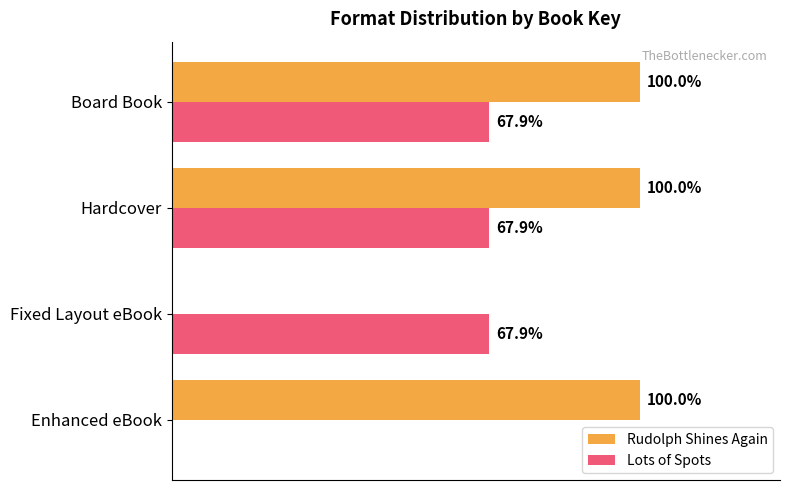

Where is Lots of Spots nearest to the value 33?

Enhanced eBook